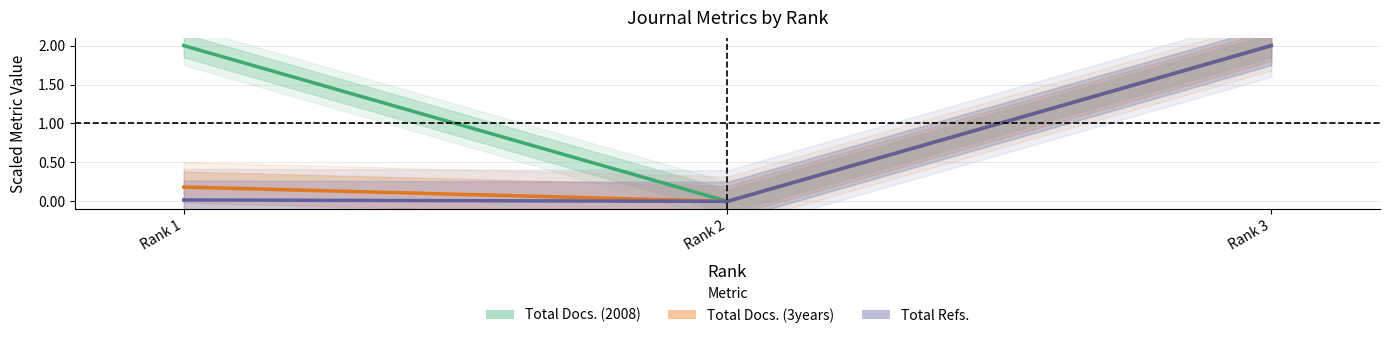

Reading left to right, list all the values displayed in this chart.

Total Docs. (2008): 2.0	0.0	2.0
Total Docs. (3years): 0.2	0.0	2.0
Total Refs.: 0.0	0.0	2.0